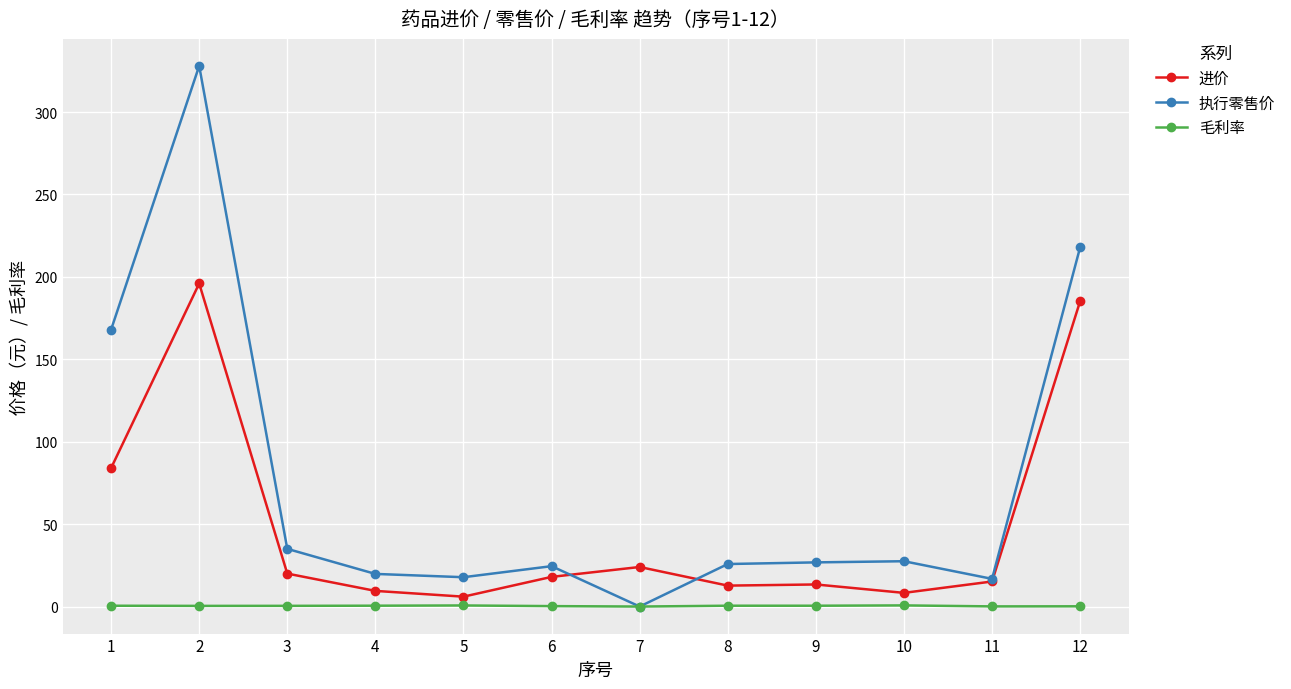

What is the sum of all 毛利率 values?

4.7